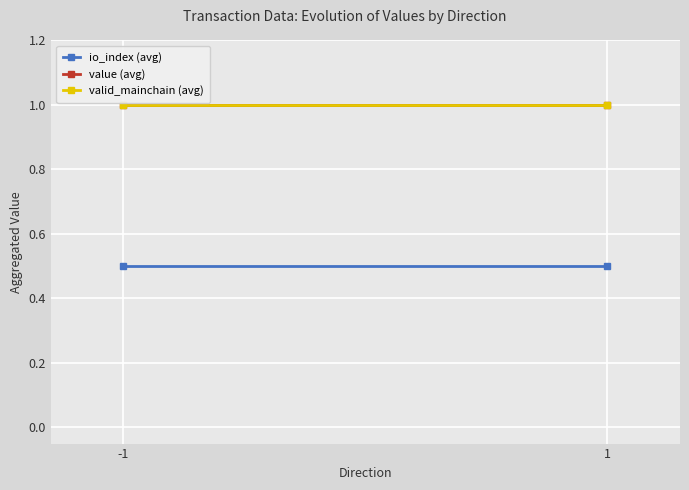

The value of valid_mainchain (avg) at -1 is 1.0. True or false?

True